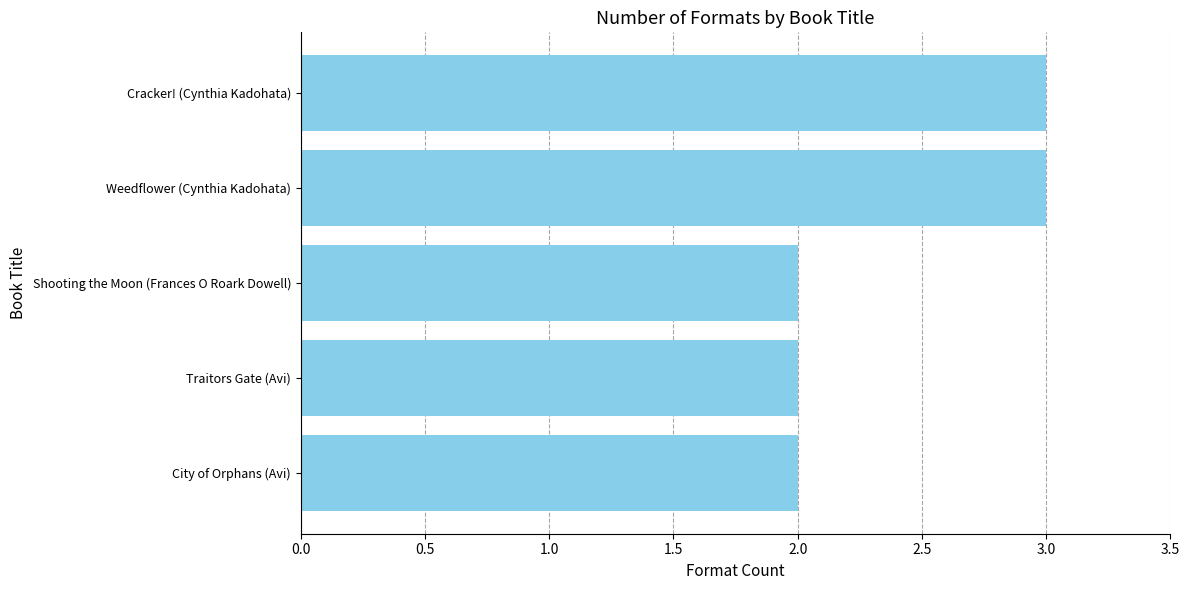

Reading top to bottom, list all the values displayed in this chart.

3	3	2	2	2